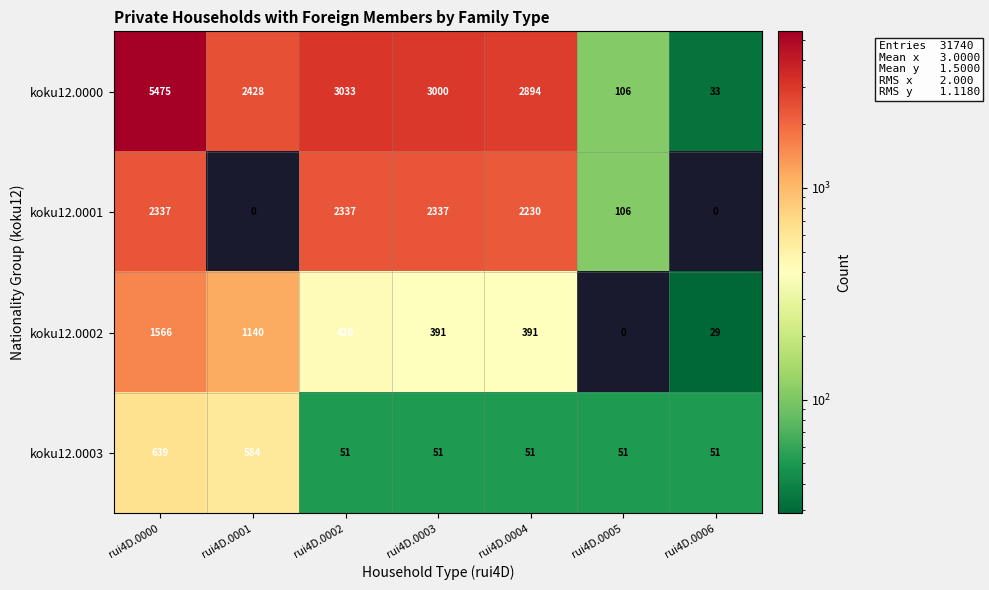

Which series changed the most between rui4D.0000 and rui4D.0005?

koku12.0000